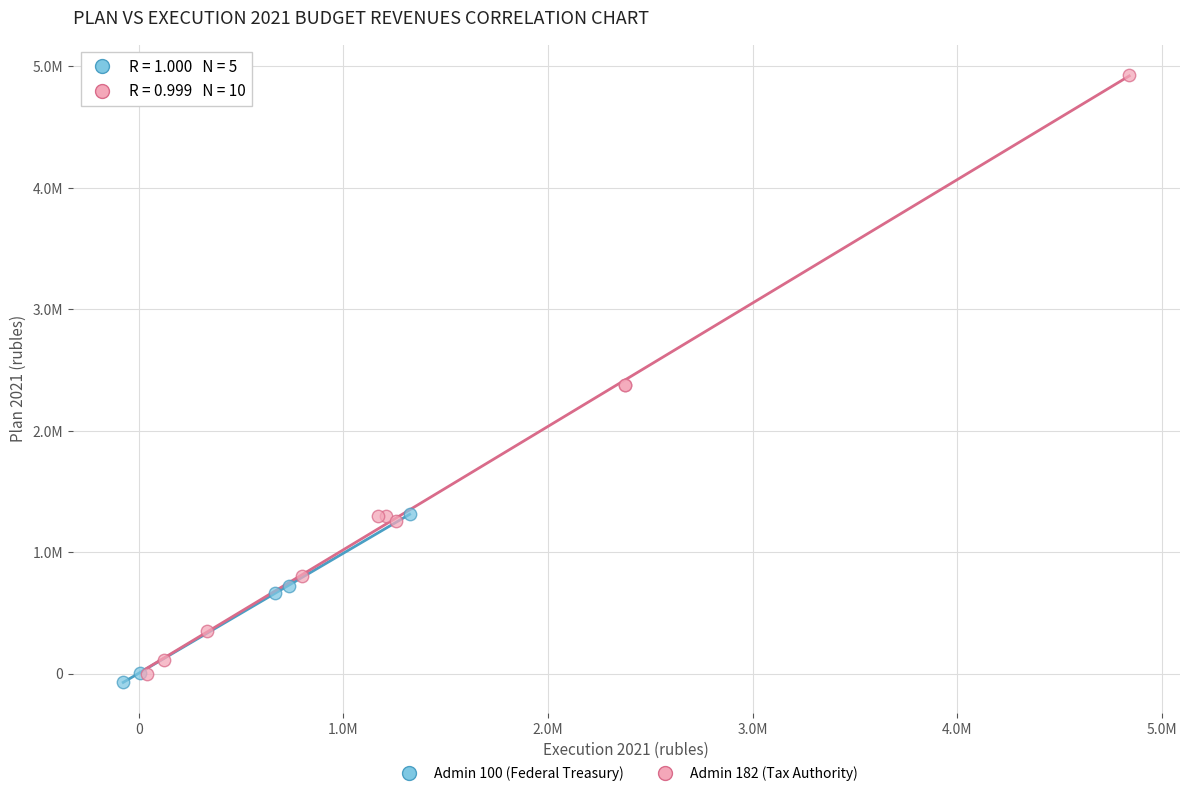

Which series has the widest spread of Y values?

Admin 182 (Tax Authority)